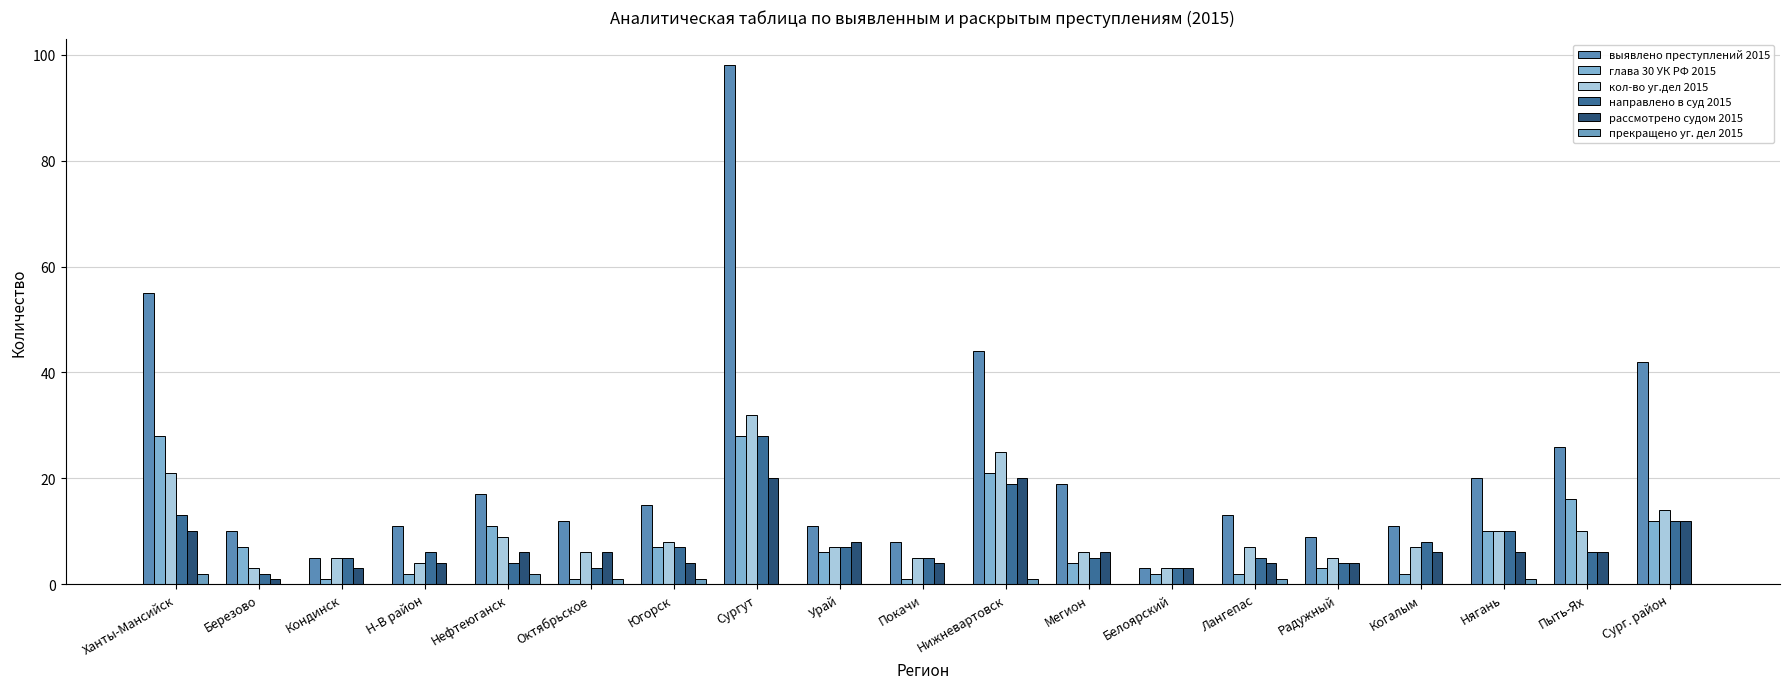

What is the label of the 9th bar from the right?

Нижневартовск